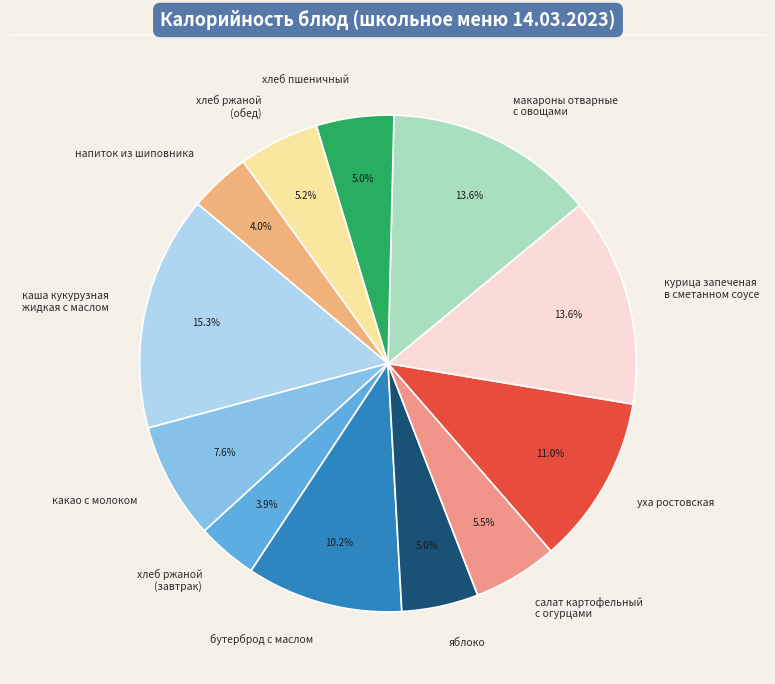

Which slice is the largest?

каша кукурузная жидкая с маслом